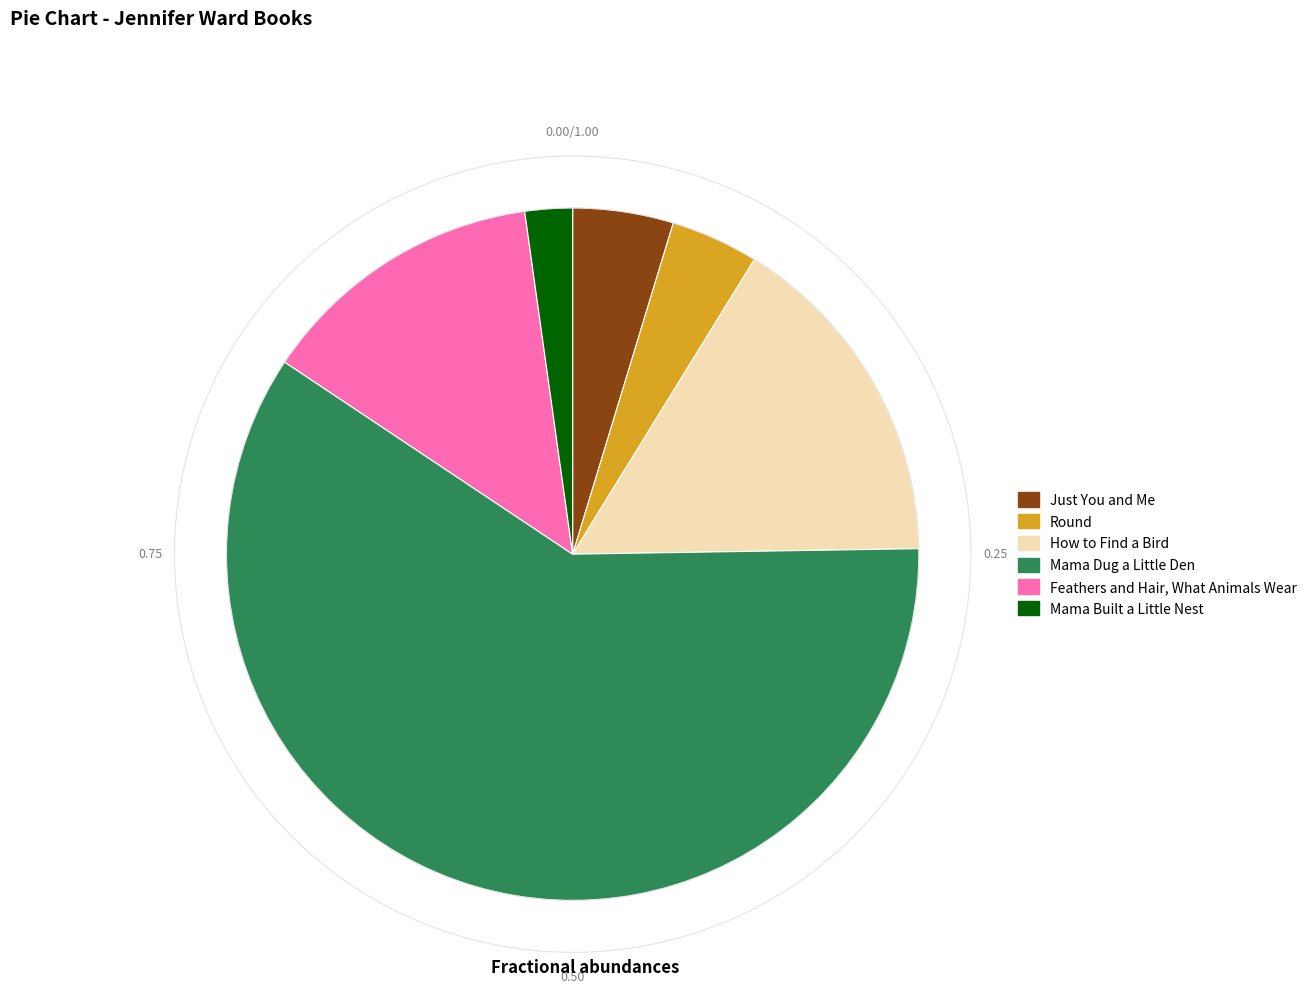

How many segments does this pie chart have?

6